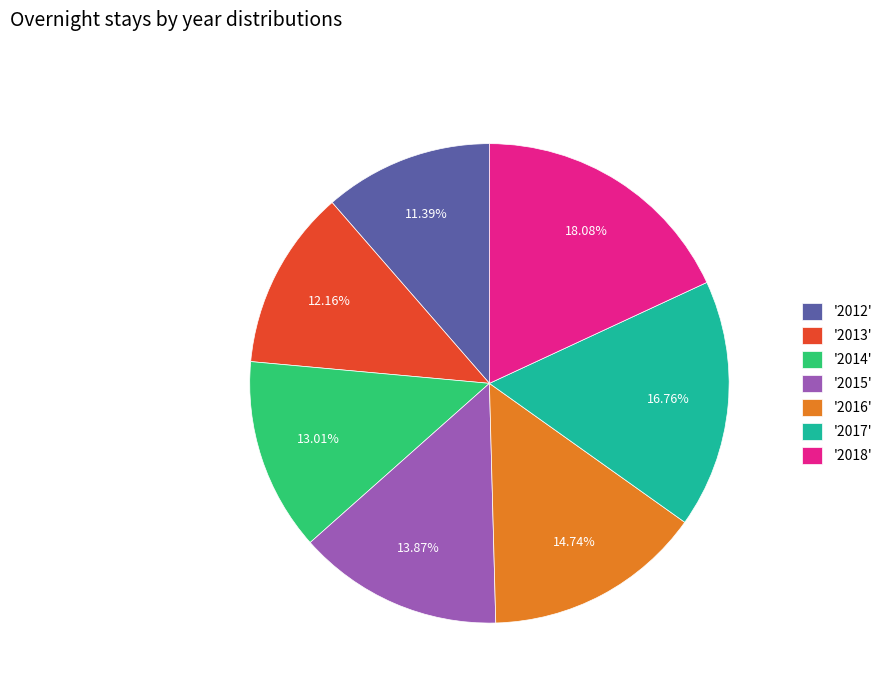

Which slice is the smallest?

'2012'